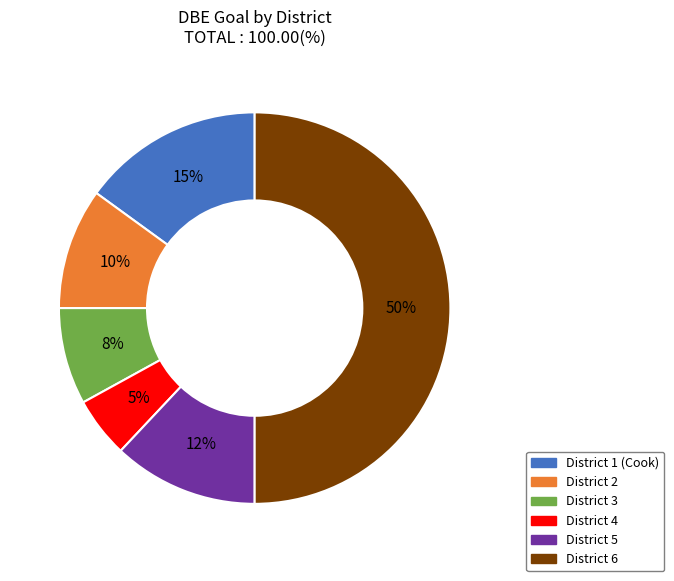

Is it true that District 1 (Cook) is 28% of the pie?

False